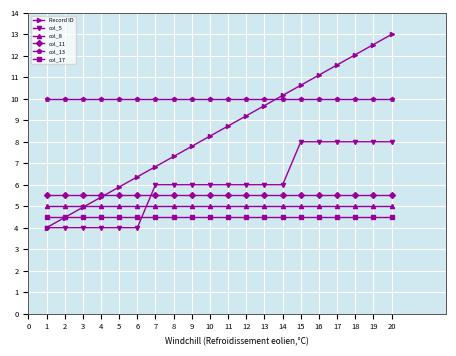

What are all the series names shown in the legend?

Record ID, col_5, col_8, col_11, col_13, col_17